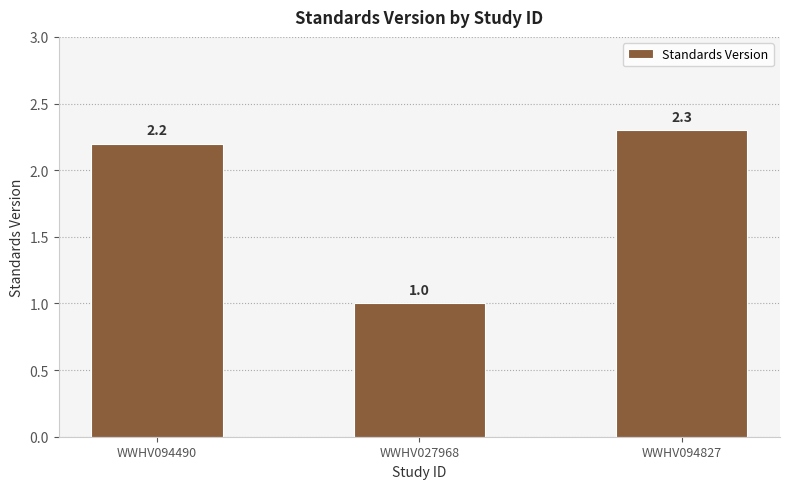

What is the sum of the values at WWHV027968 and WWHV094490?

3.2